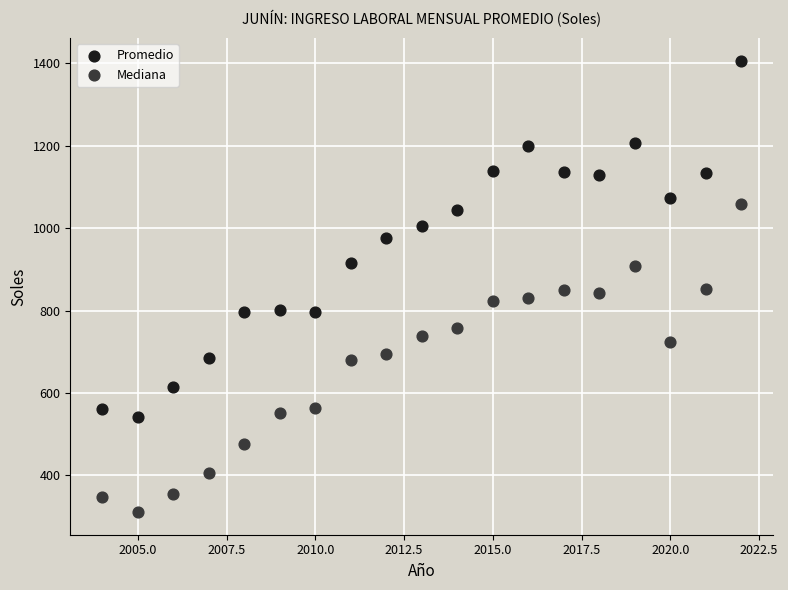

Which series contains the highest Y value?

Promedio